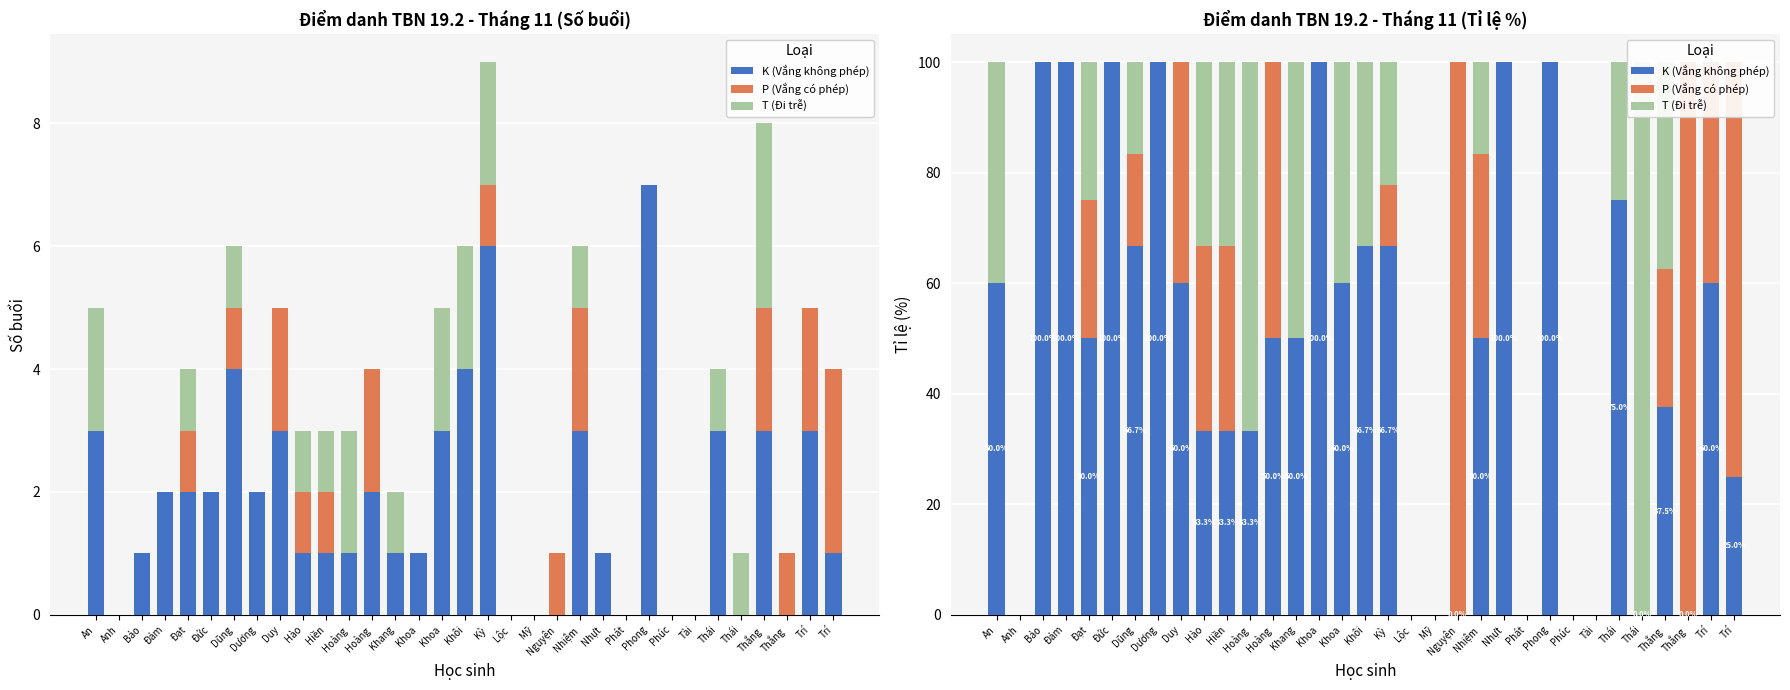

At which label is P (Vắng có phép) closest to 50?

Hoàng